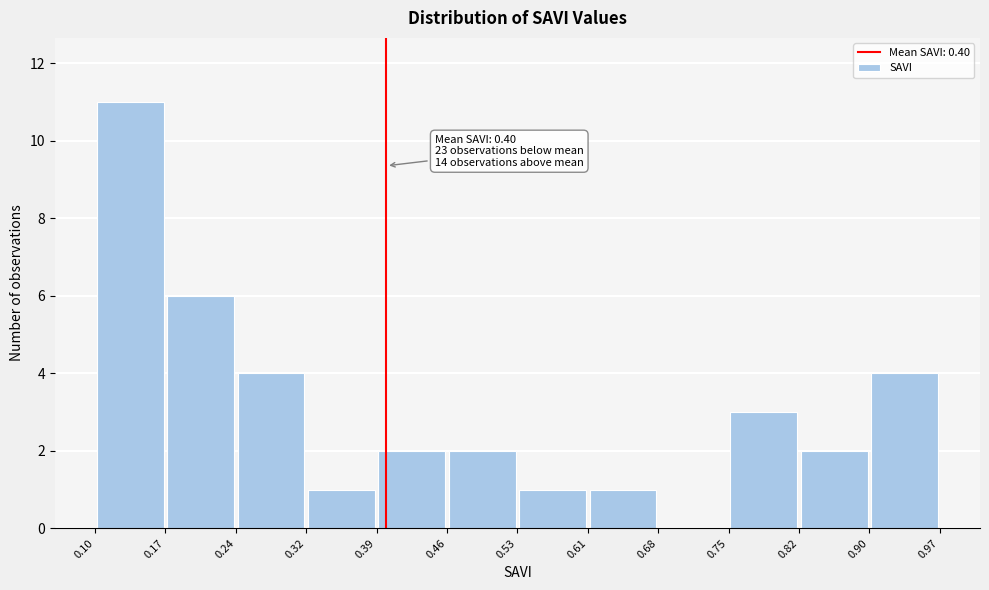

Over which range of the x-axis is the bar tallest?

0.10 to 0.17